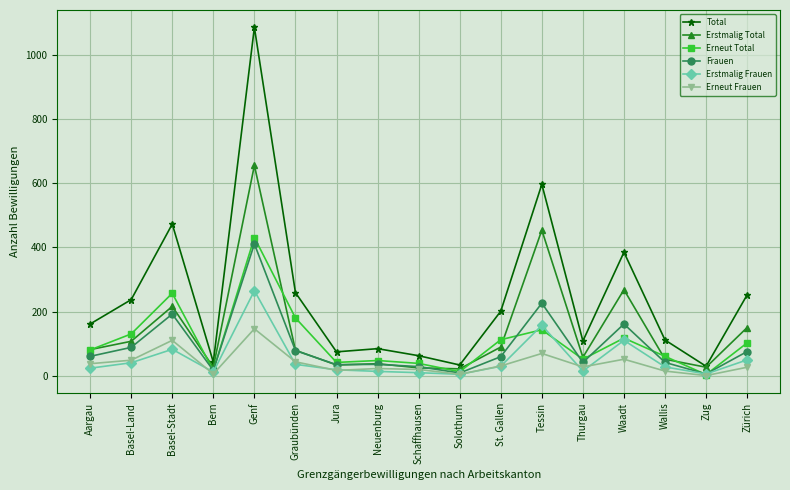

How many lines are shown in the chart?

6